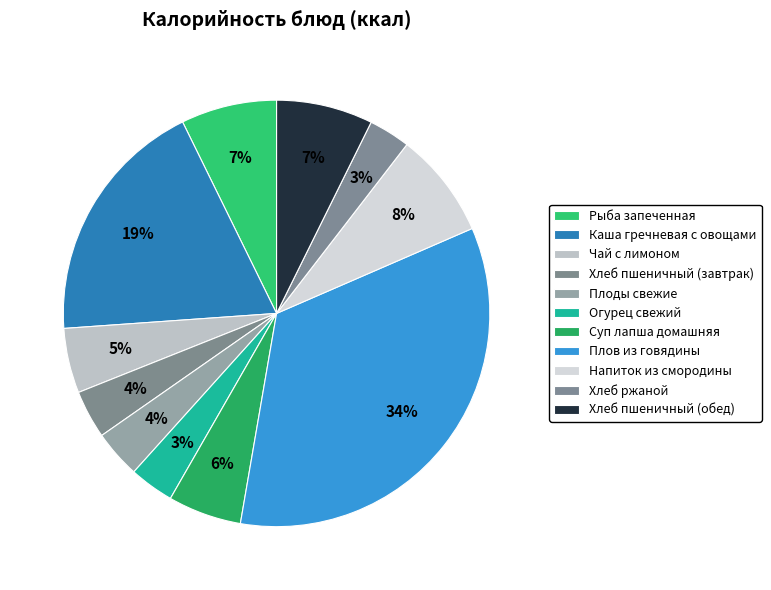

What percentage is the Хлеб ржаной slice, to the nearest percent?

3%